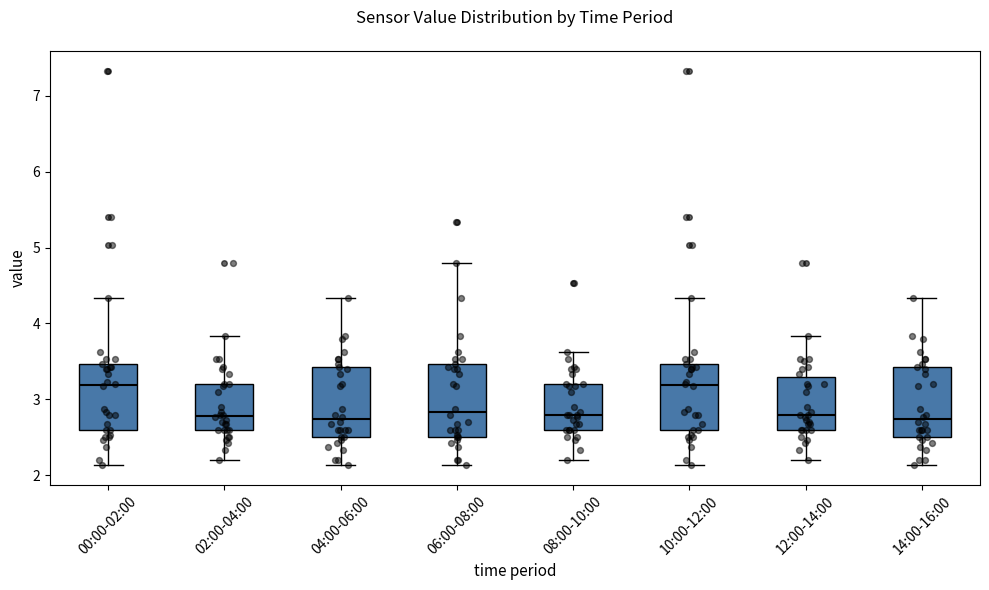

Where does the lower whisker of the box for 02:00-04:00 end on the y-axis? The values are not printed on the chart, so give them approximately, as read against the axis.

2.2